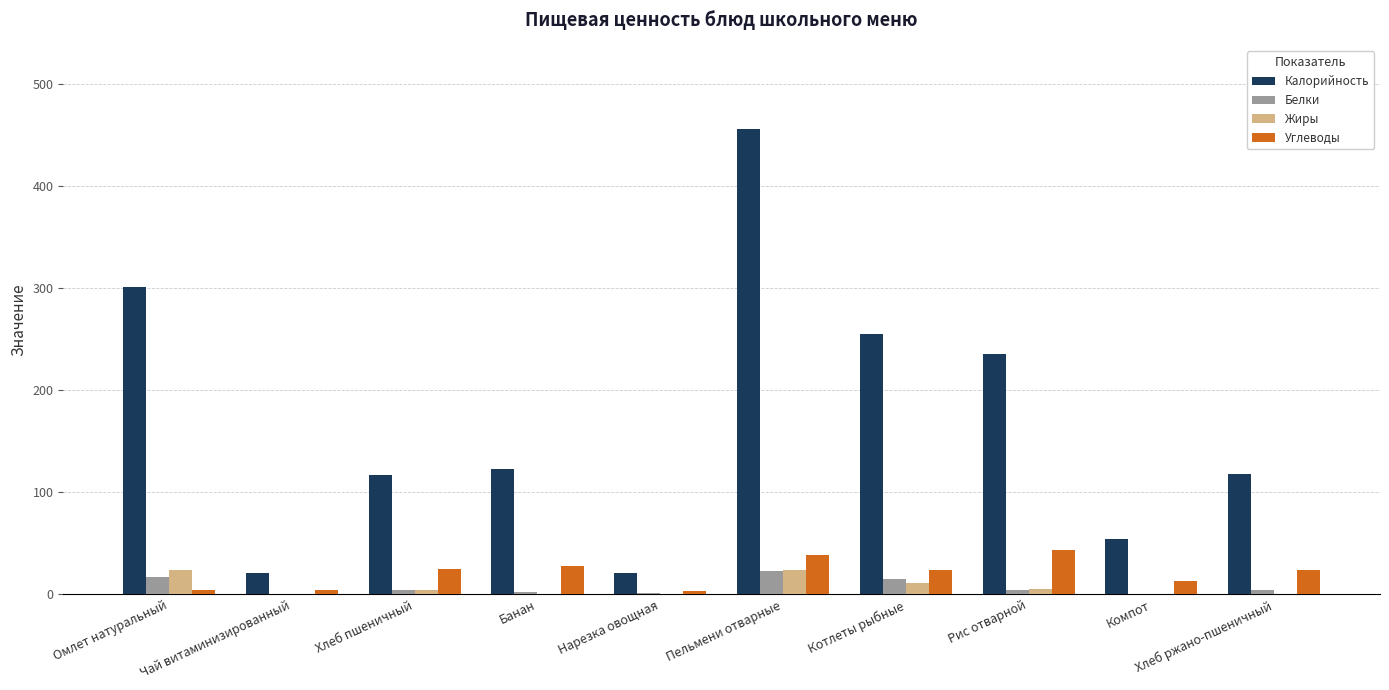

At which category does the chart reach its peak across all series?

Пельмени отварные